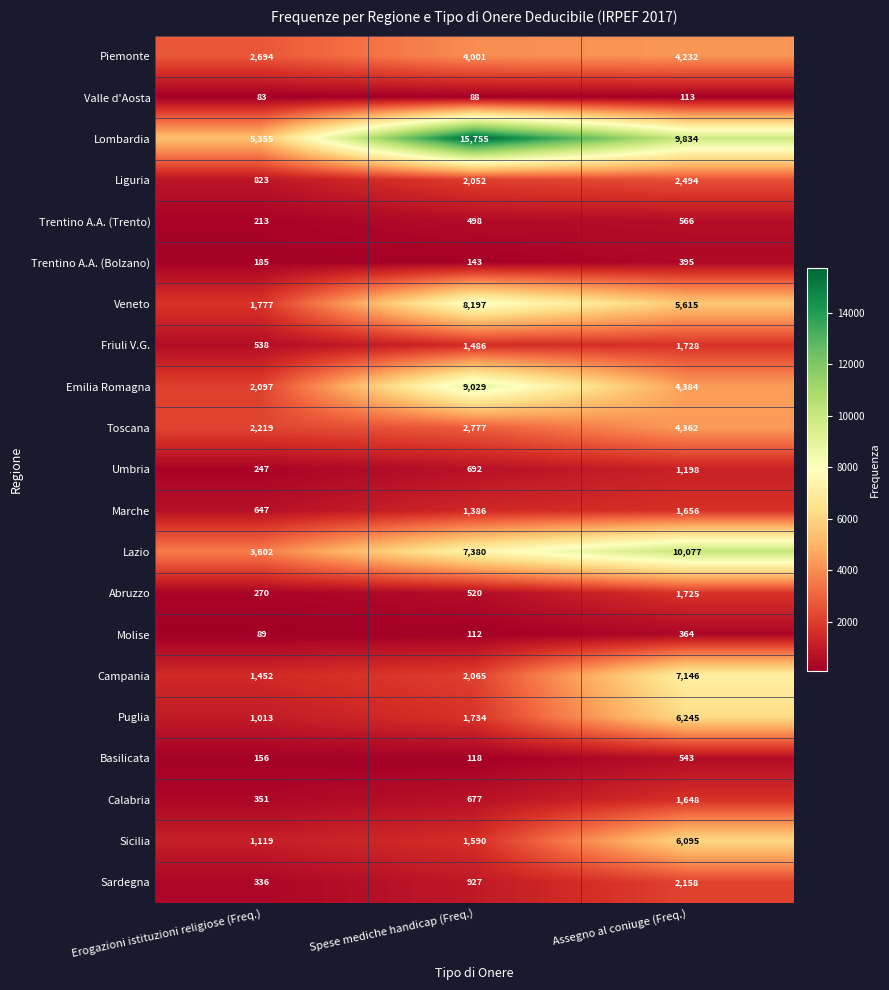

The Piemonte series shows 4672 at Erogazioni istituzioni religiose (Freq.). True or false?

False